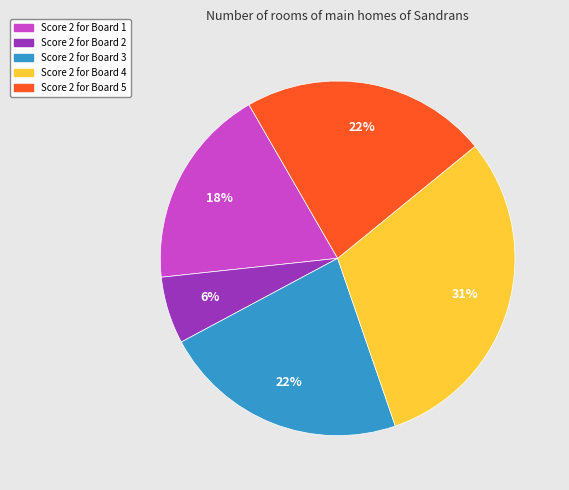

Count the number of slices in the pie.

5